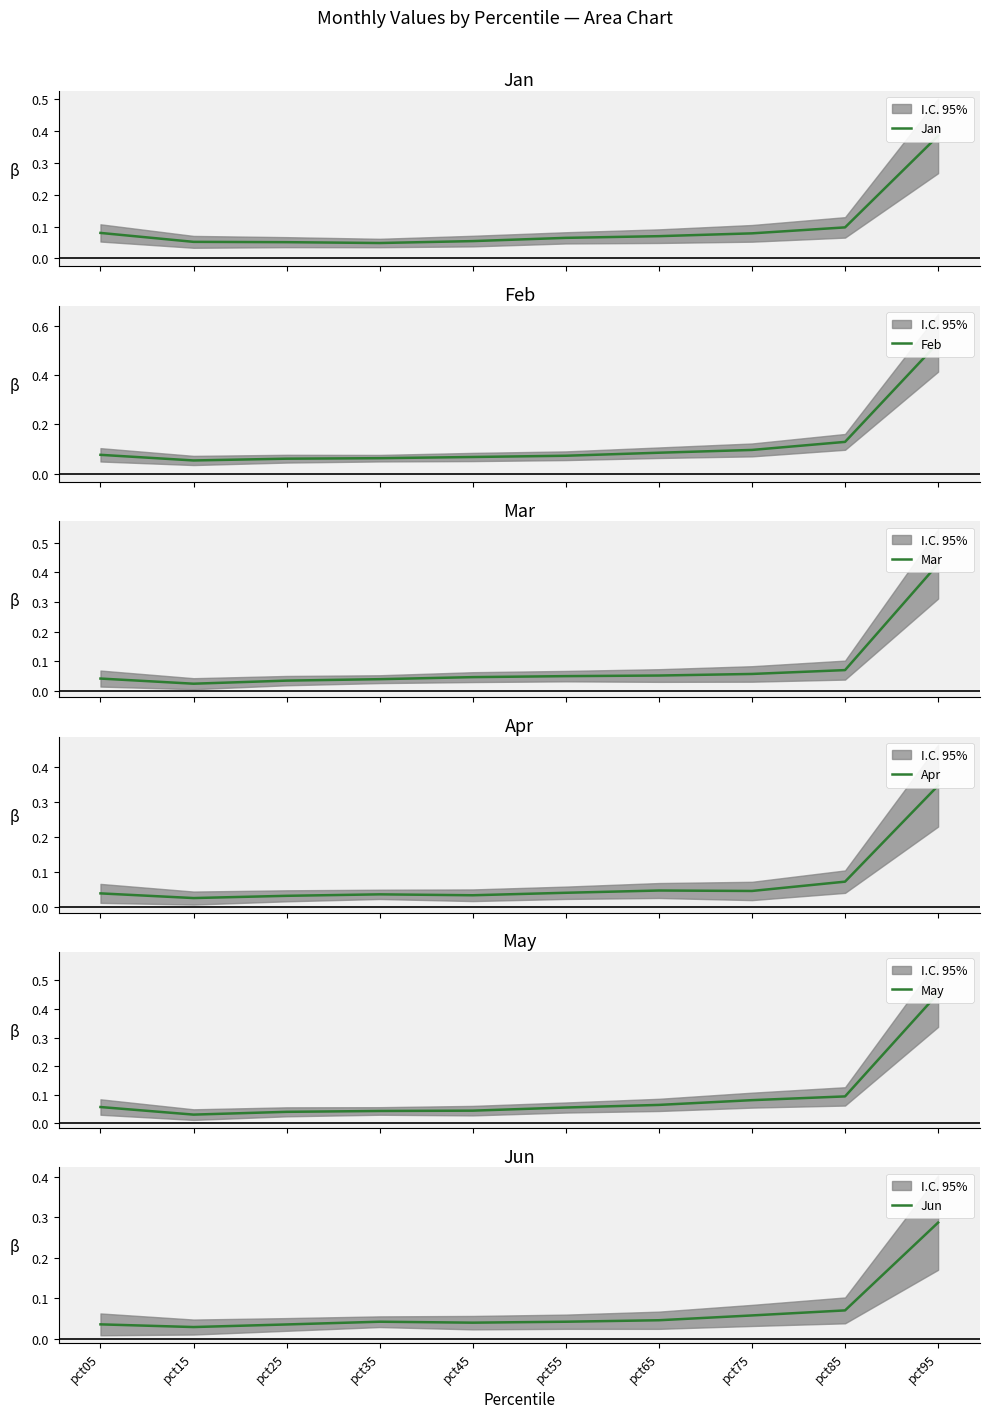

True or false: Jun has a value of 0.1 at pct85.

True